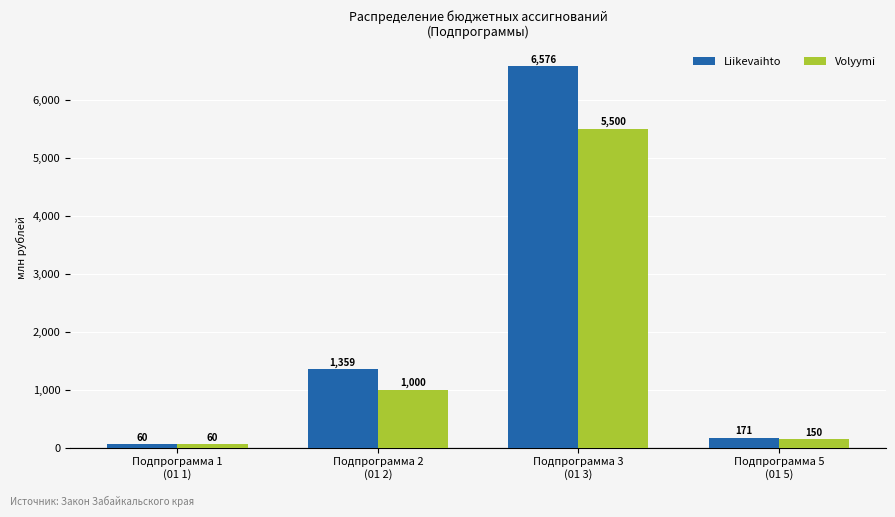

Which series has the largest range (max minus min)?

Liikevaihto